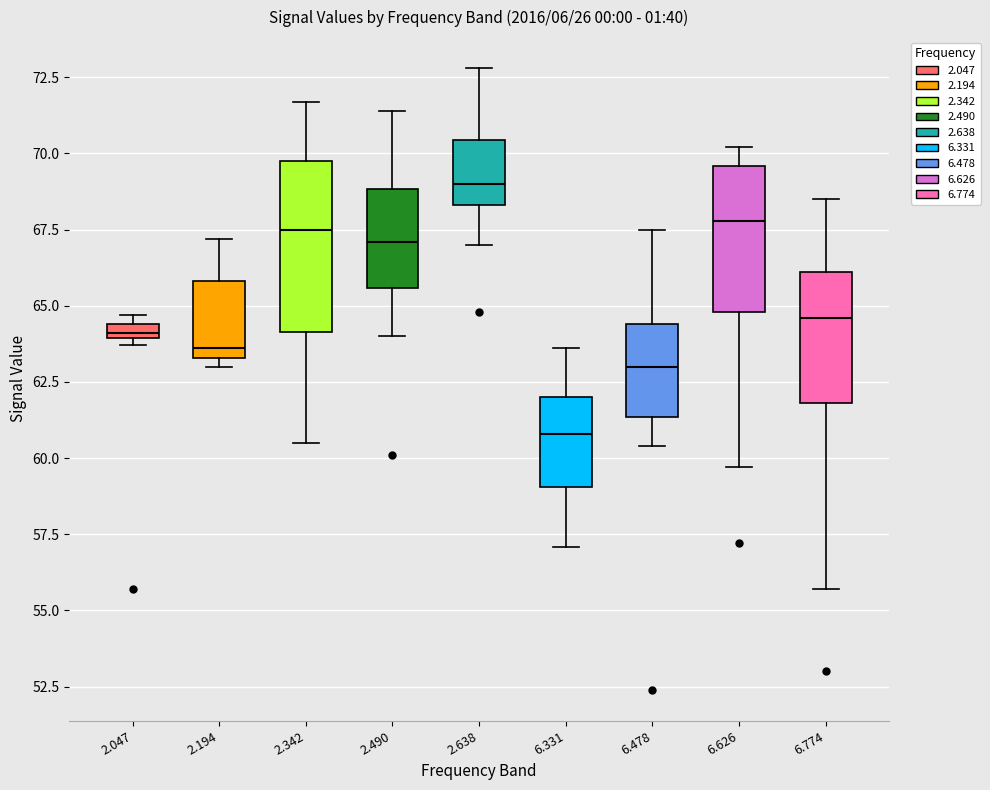

Where is the upper edge of the box at x = 2.047 on the y-axis? The values are not printed on the chart, so give them approximately, as read against the axis.

64.5